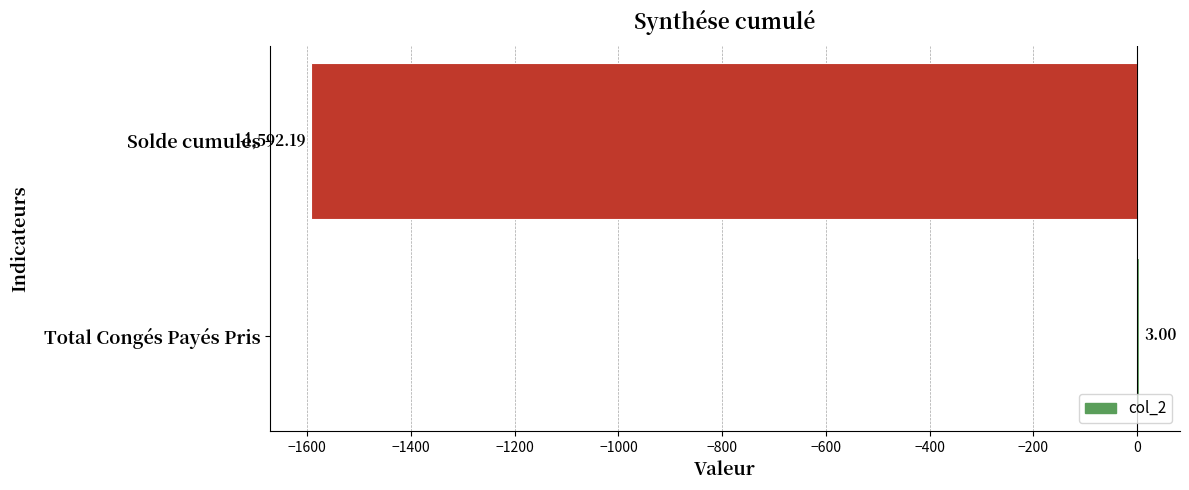

Where is the data nearest to the value -794?

Total Congés Payés Pris